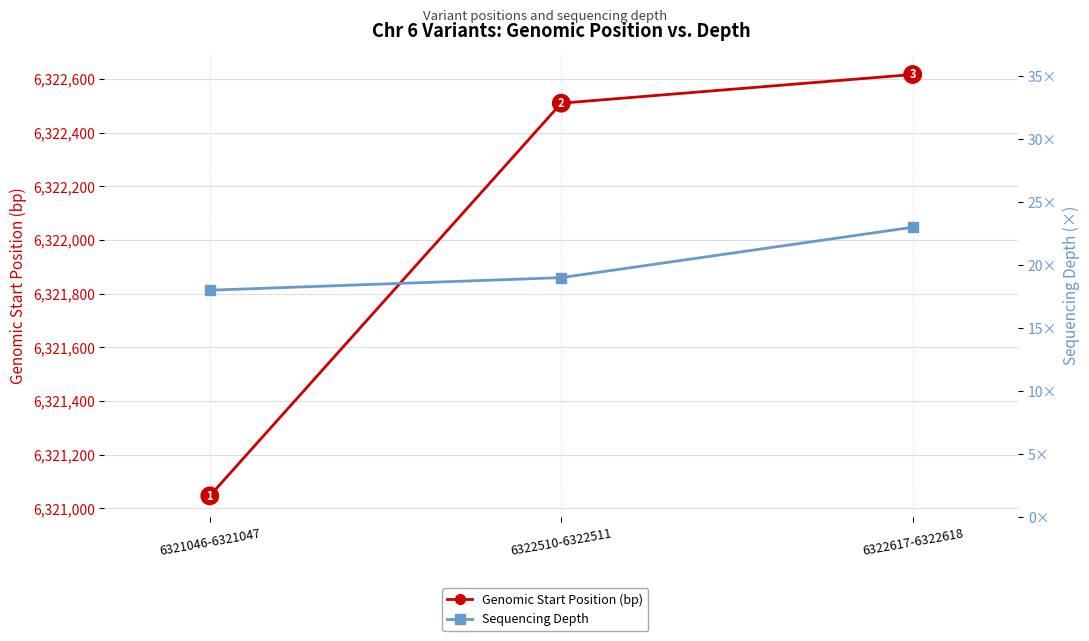

Which series has the largest total across all categories?

Genomic Start Position (bp)